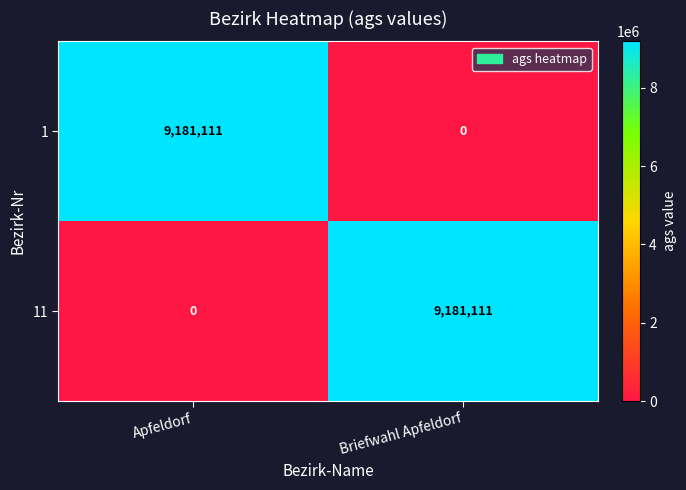

Reading right to left, extract all data points from this chart.

1: 0	9181111
11: 9181111	0